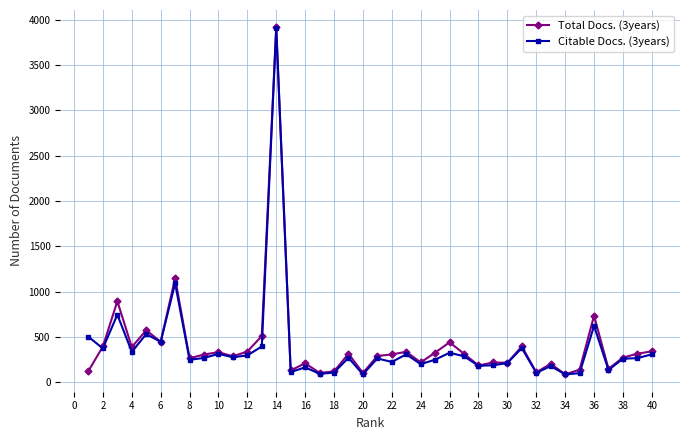

What is the value of the Citable Docs. (3years) point at the 10th from the left?

312